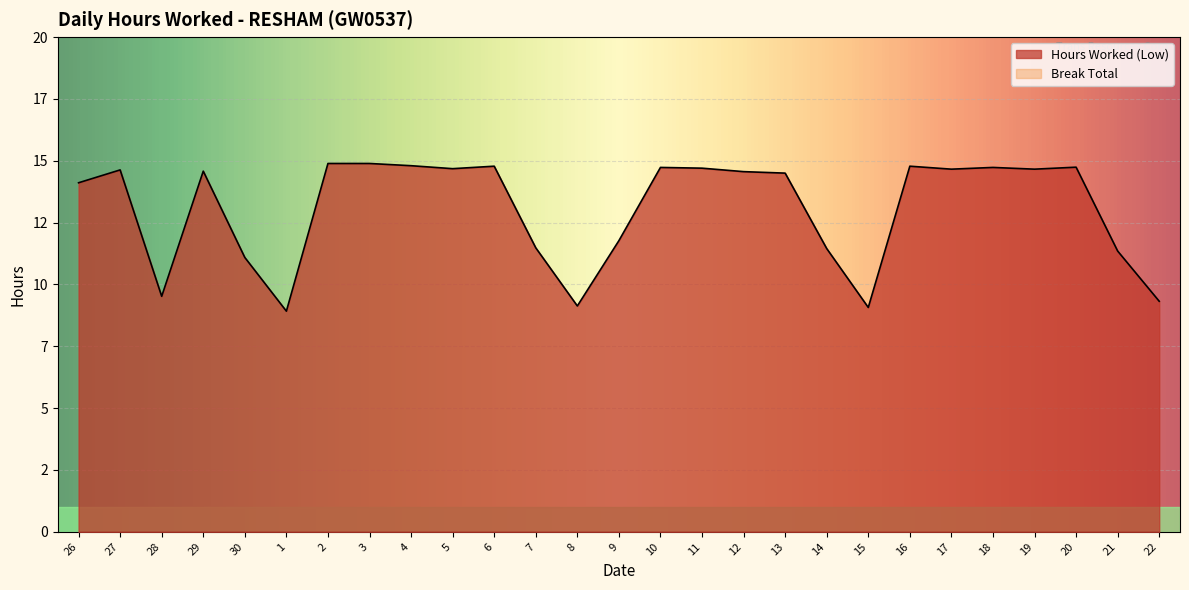

Is it true that the value at 6 is 14.8?

True